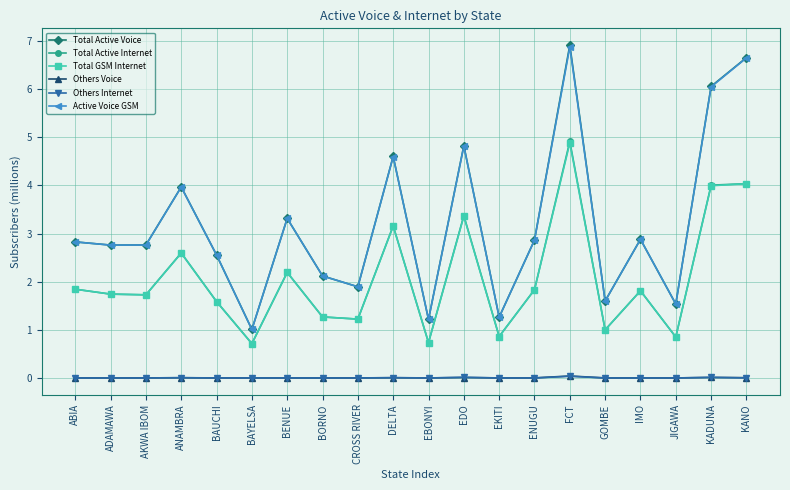

True or false: Total Active Internet has more than 0 points higher than both neighbors.

True